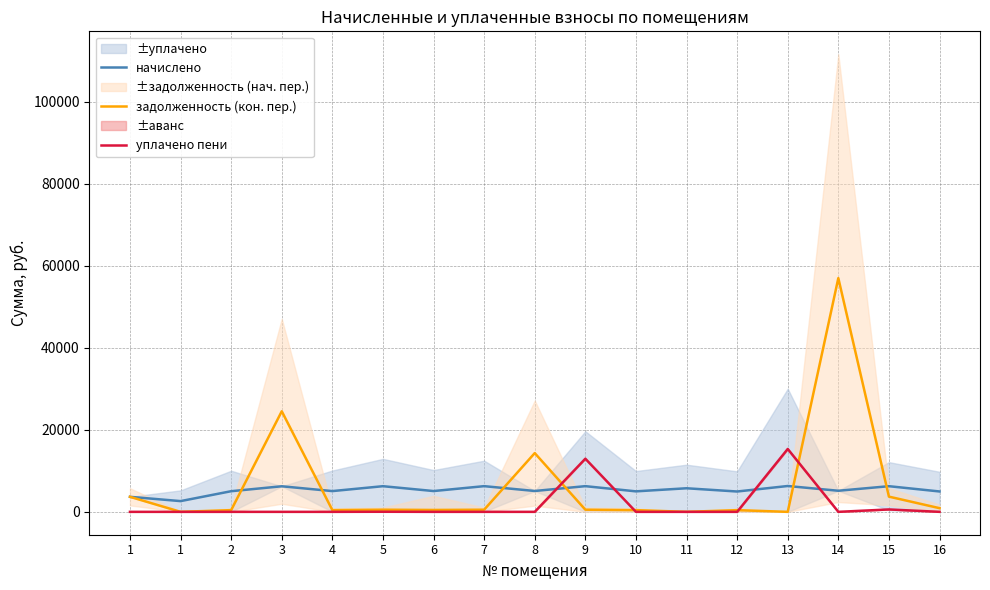

Count the number of categories in the chart.

17